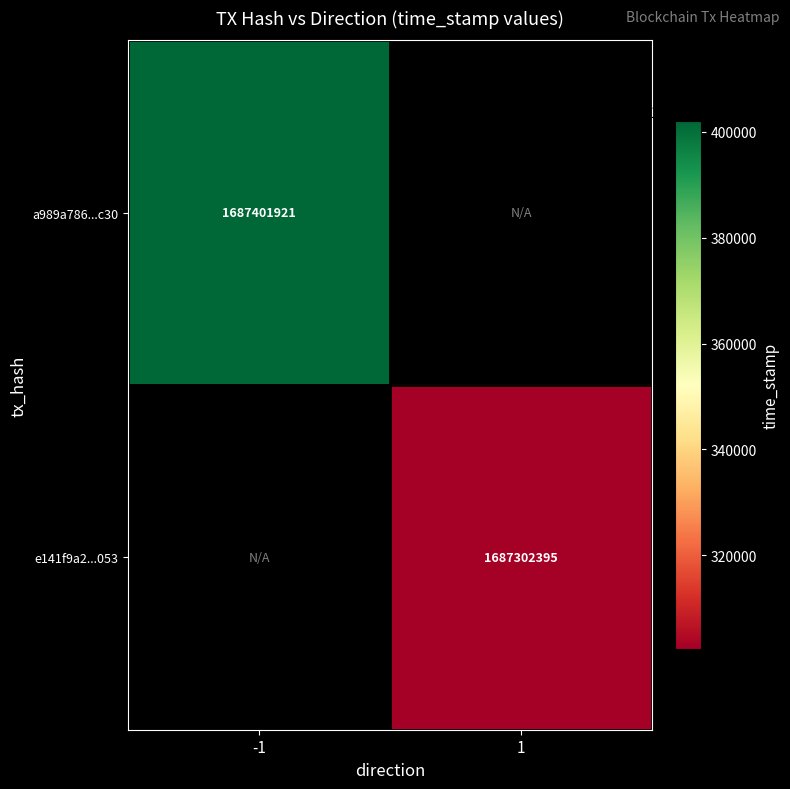

Which has a higher value, 1 or -1?

-1